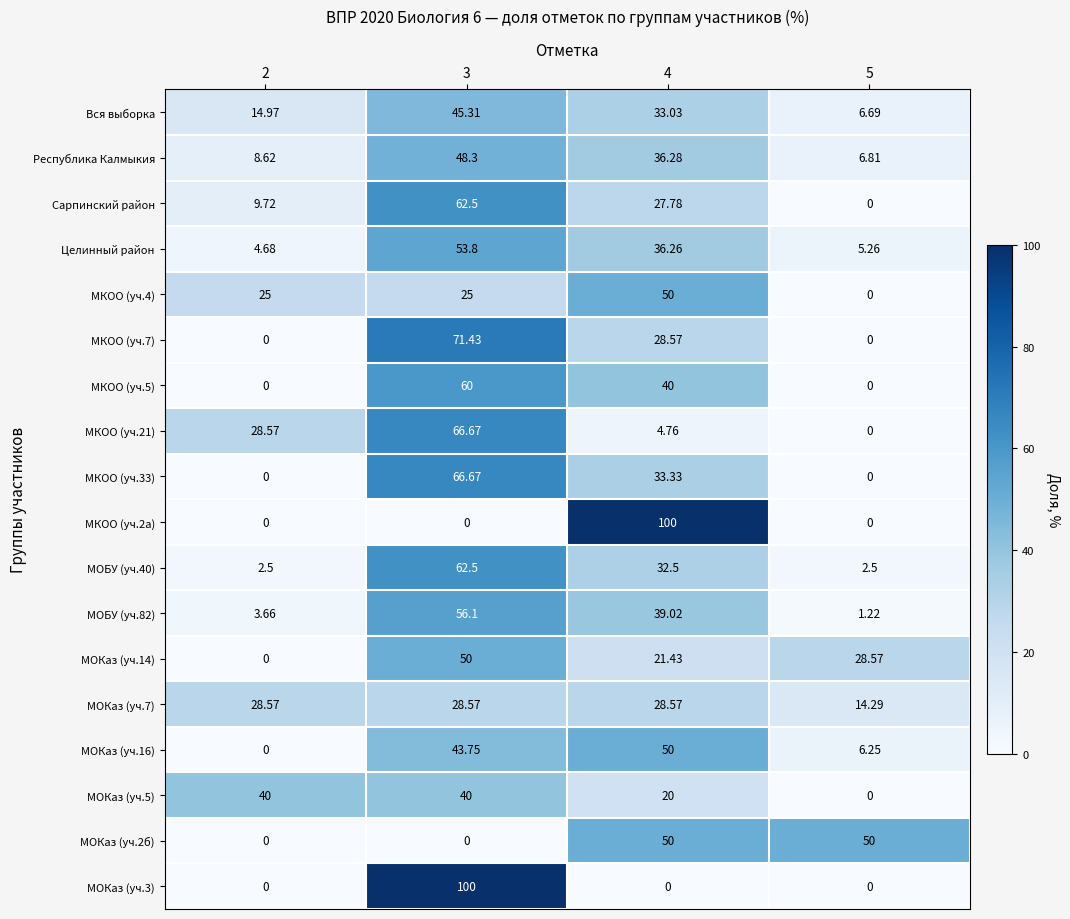

Which series has the largest total across all categories?

Республика Калмыкия